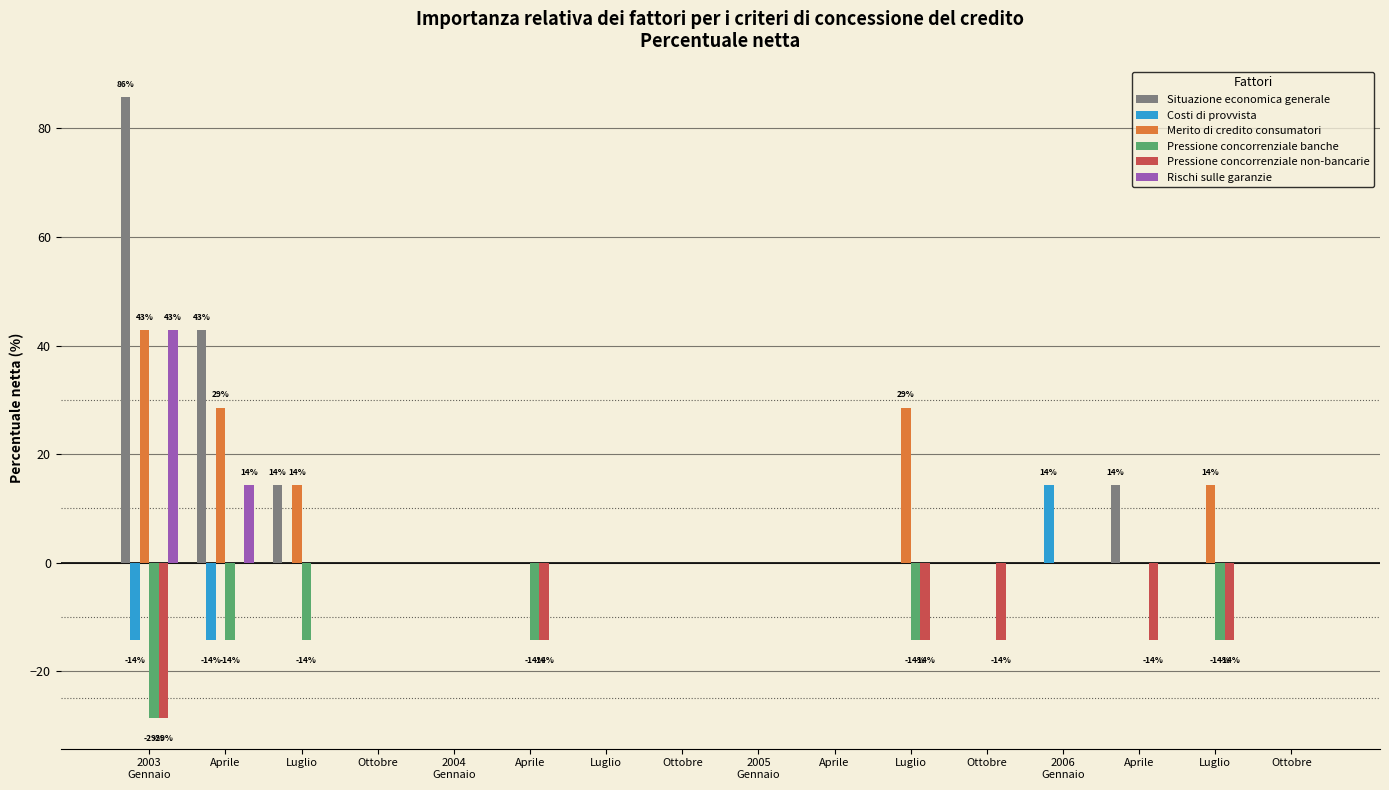

Which label corresponds to the largest value in the chart?

2003
Gennaio